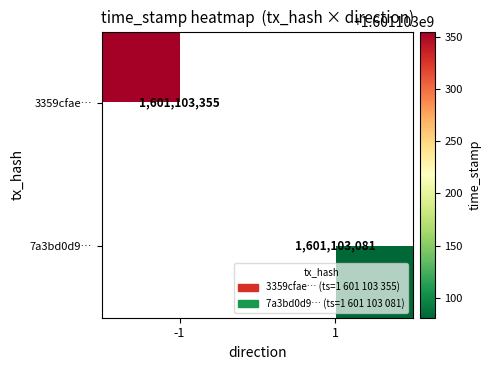

At time_stamp, list the series in order from largest to smallest.

3359cfae6182edf01c25d9d9e45fea40838f77b, 7a3bd0d908728cba8ebb2f2c296b99c39b342f9